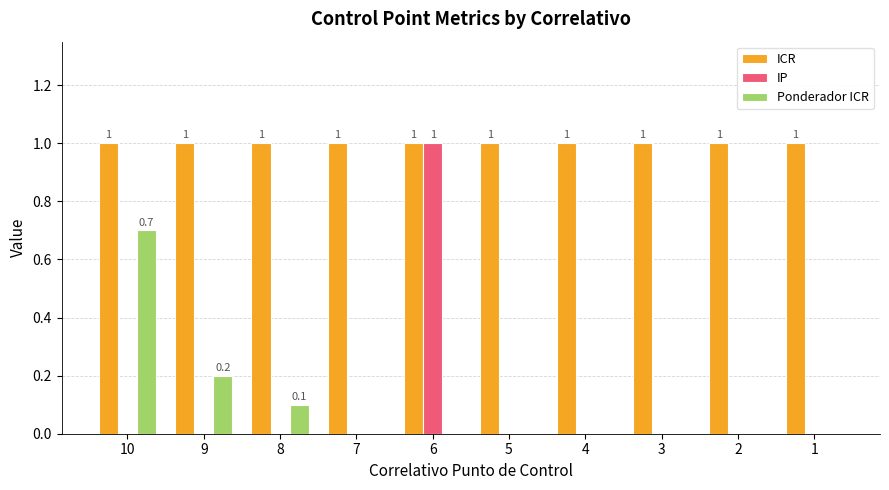

How many series are shown in this chart?

3